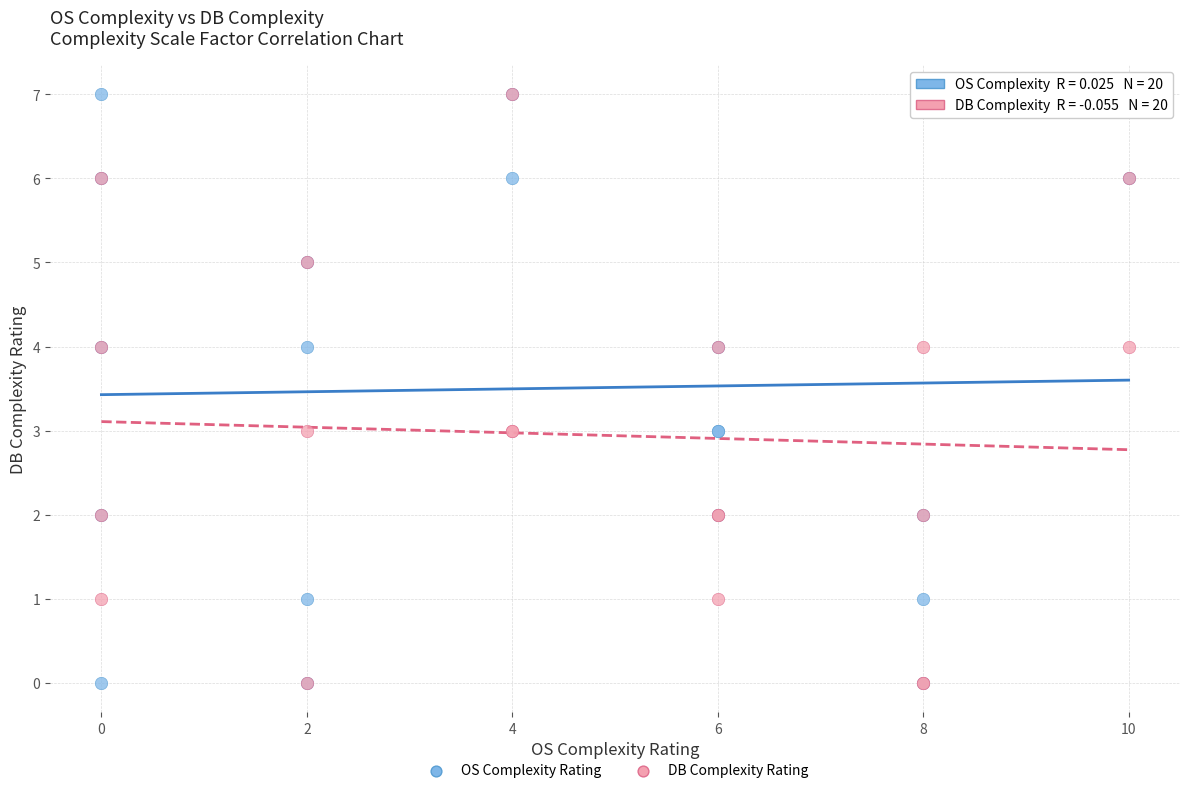

What are all the series names shown in the legend?

OS Complexity Rating, DB Complexity Rating